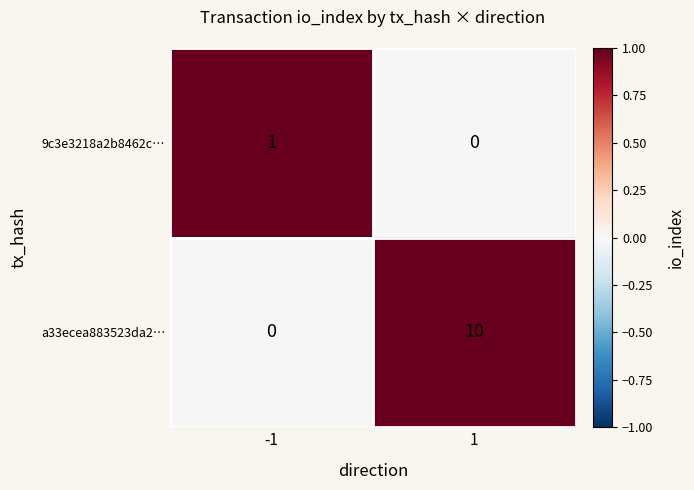

List the series in order of their peak value, lowest first.

9c3e3218a2b8462c…, a33ecea883523da2…